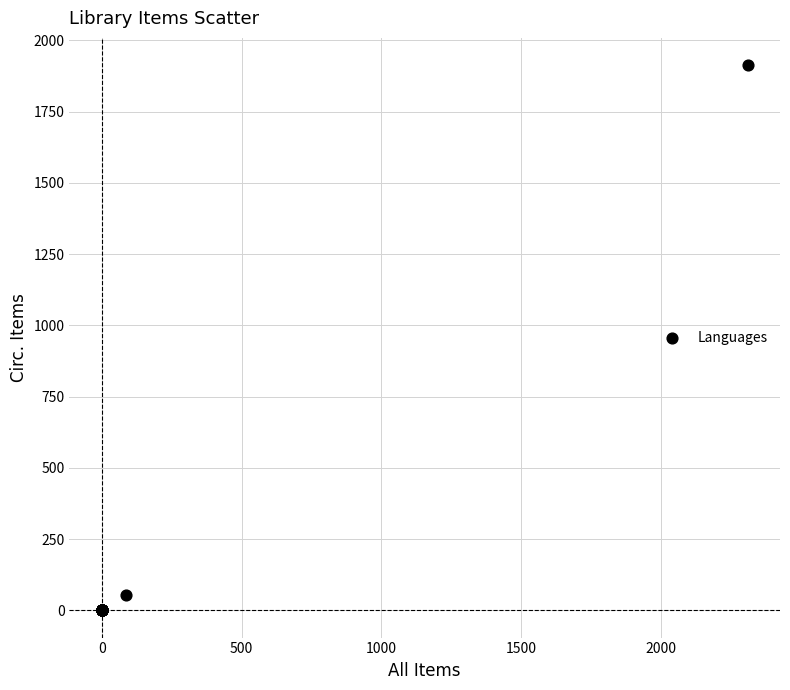

What Y value in the scatter plot is closest to 956?

53